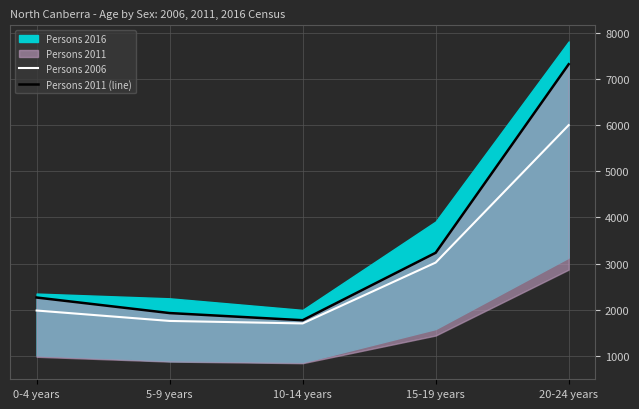

What is the lowest value of the Persons 2011 (line) series?

1772